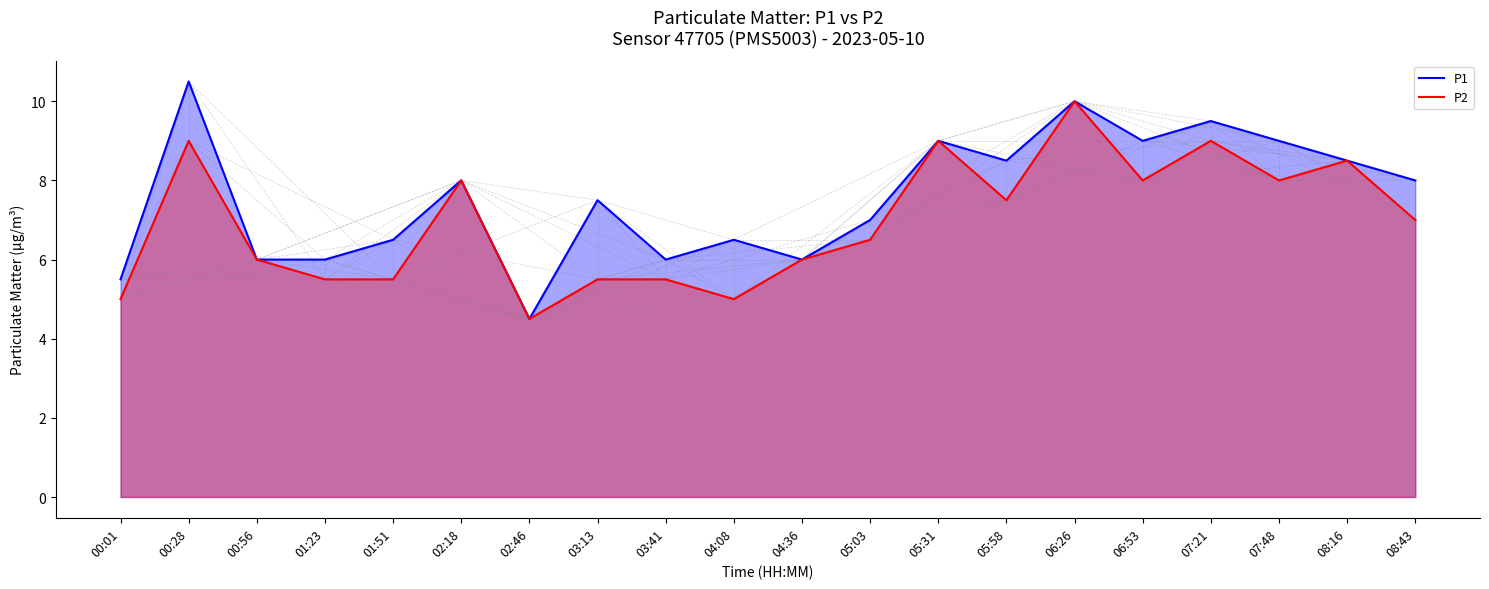

How many values in the P2 series exceed 7?

9